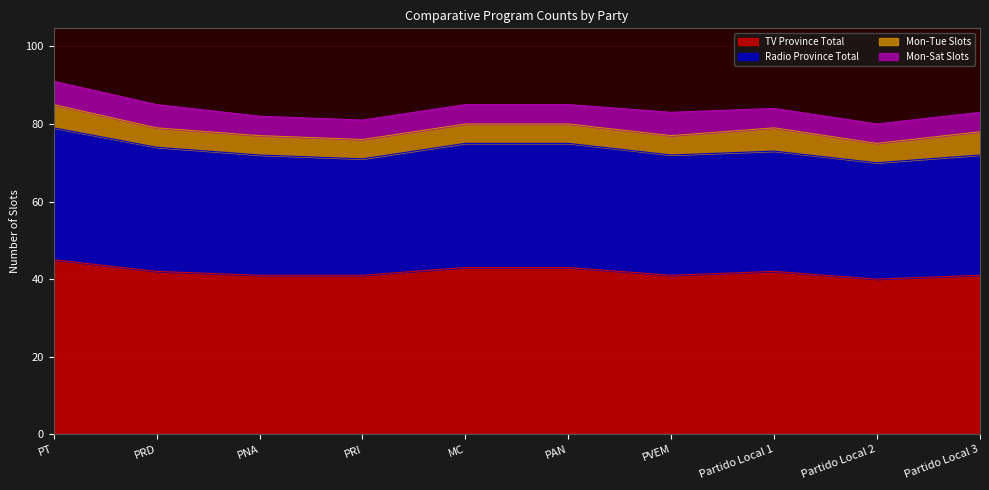

The value of Radio Province Total at PAN is 75. True or false?

True